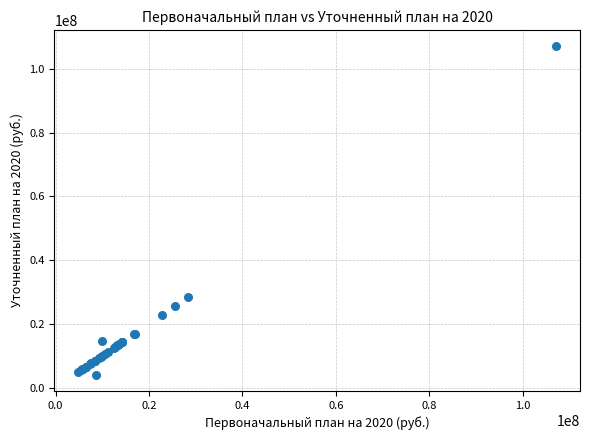

What Y value in the scatter plot is closest to 55614692?

28343000.0